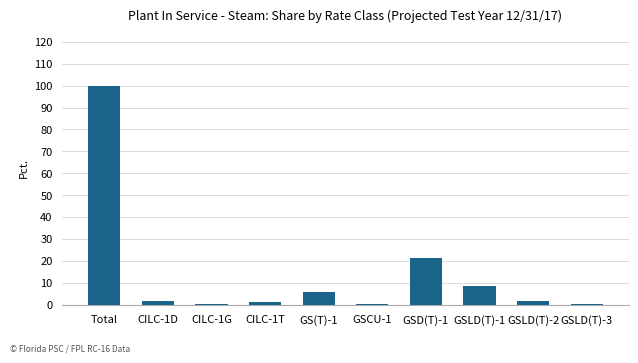

What is the change in value from CILC-1T to GSD(T)-1?

+20.1